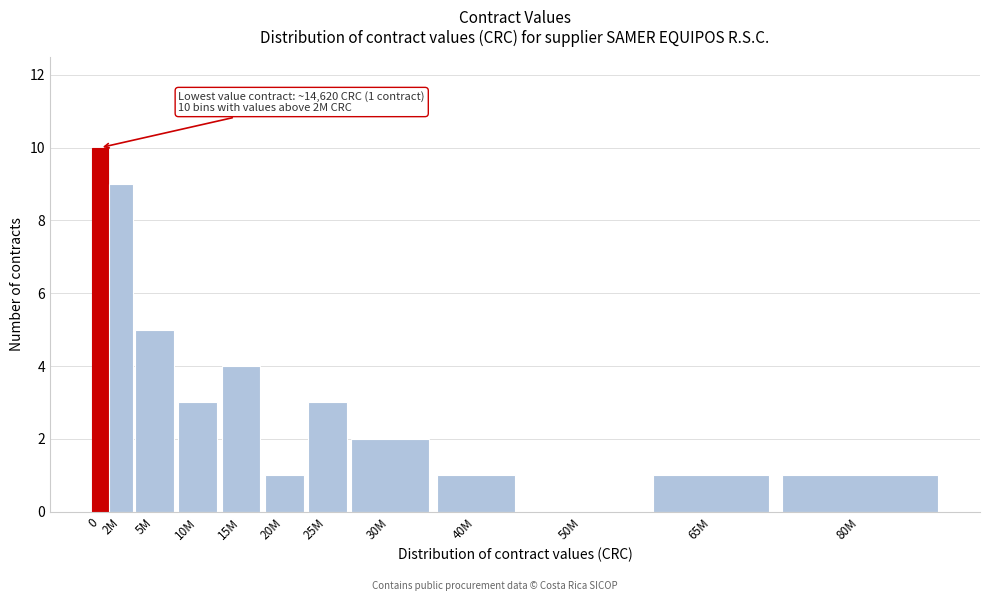

Reading left to right, what are all the values shown in this chart?

0=10	2M=9	5M=5	10M=3	15M=4	20M=1	25M=3	30M=2	40M=1	50M=0	65M=1	80M=1